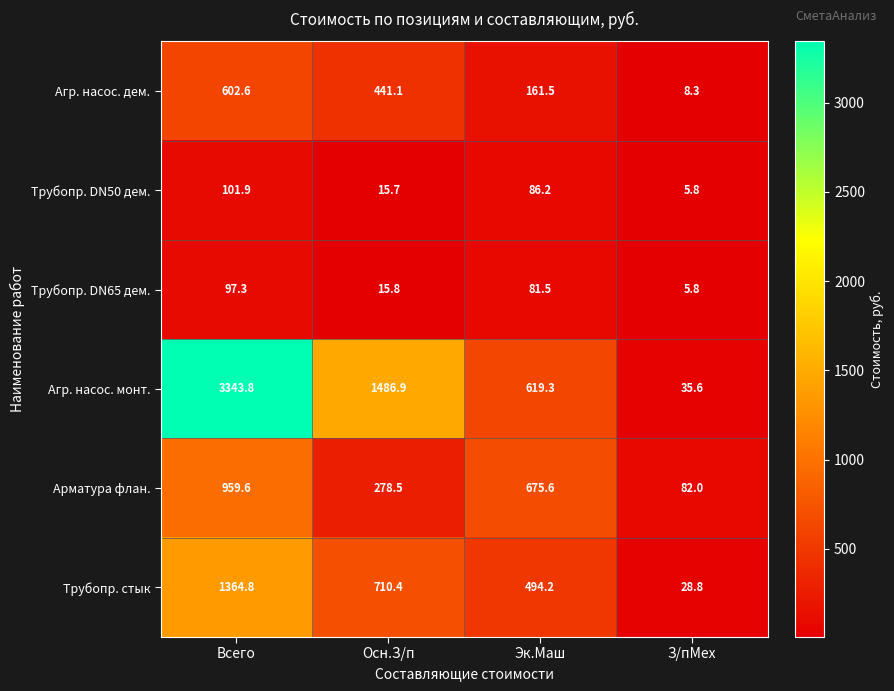

Which series changed the most between Осн.З/п and З/пМех?

Агр. насос. монт.